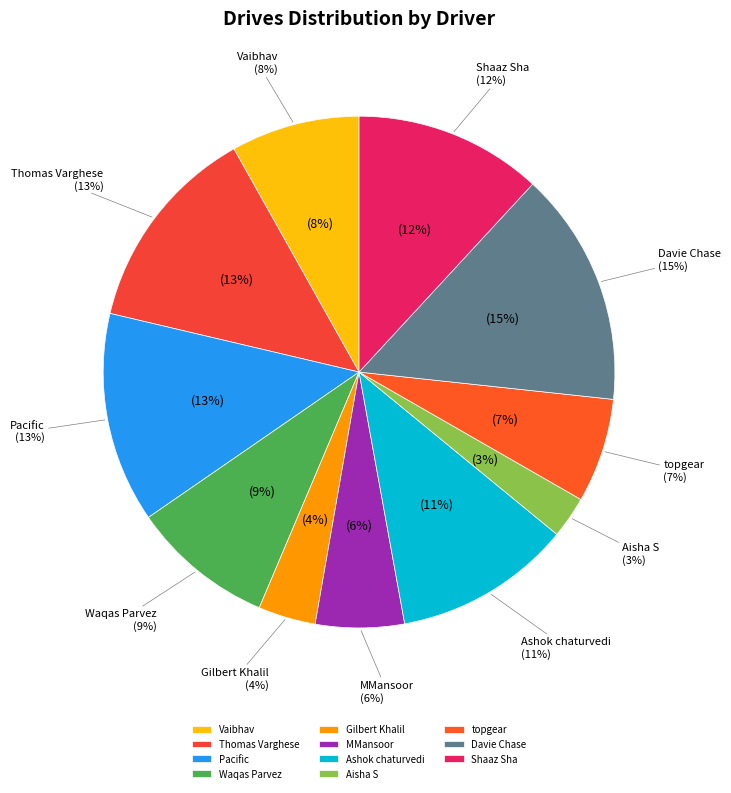

Does Waqas Parvez represent more than half of the total?

No